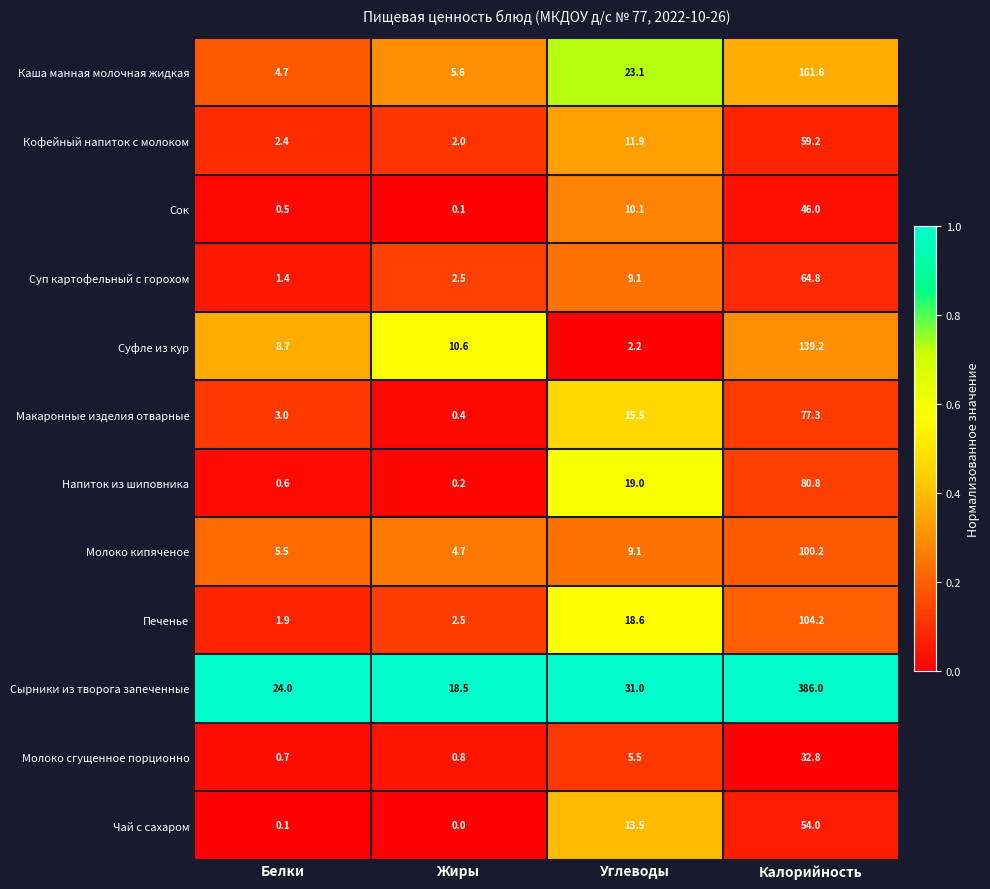

Count the number of categories in the chart.

4